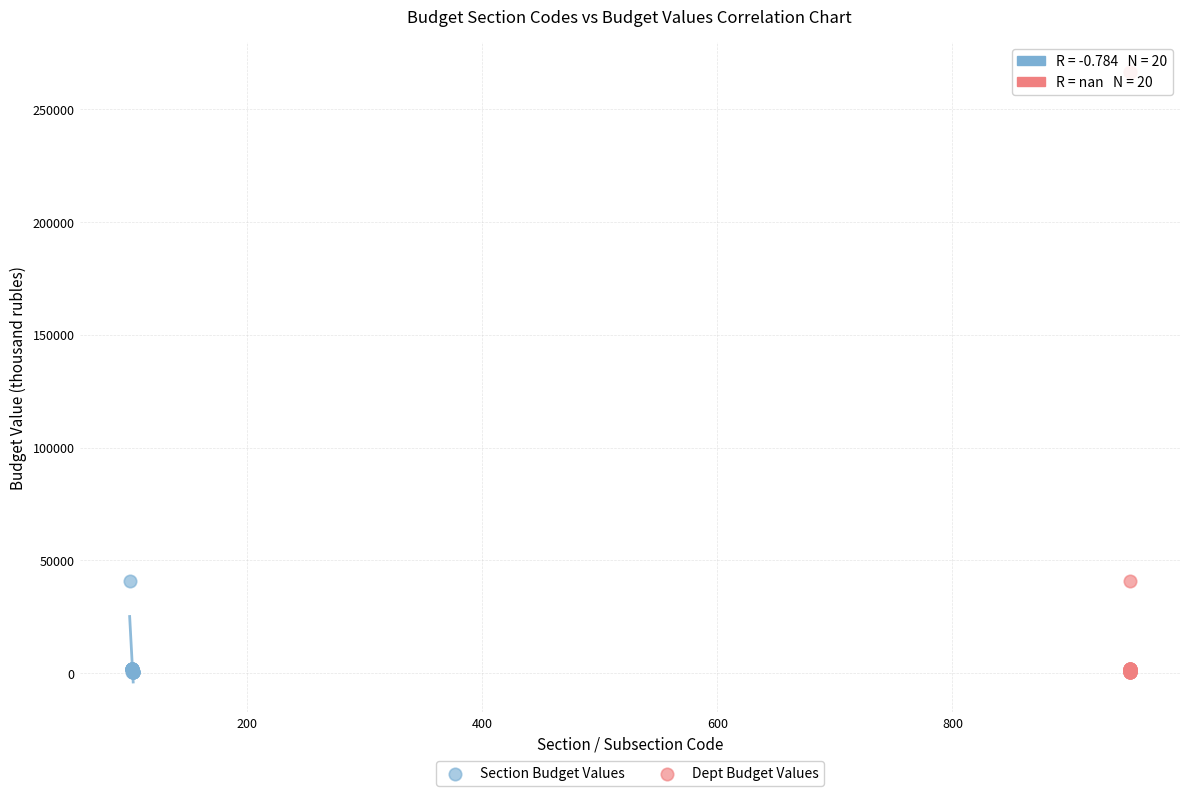

What are all the series names shown in the legend?

Section Budget Values, Dept Budget Values